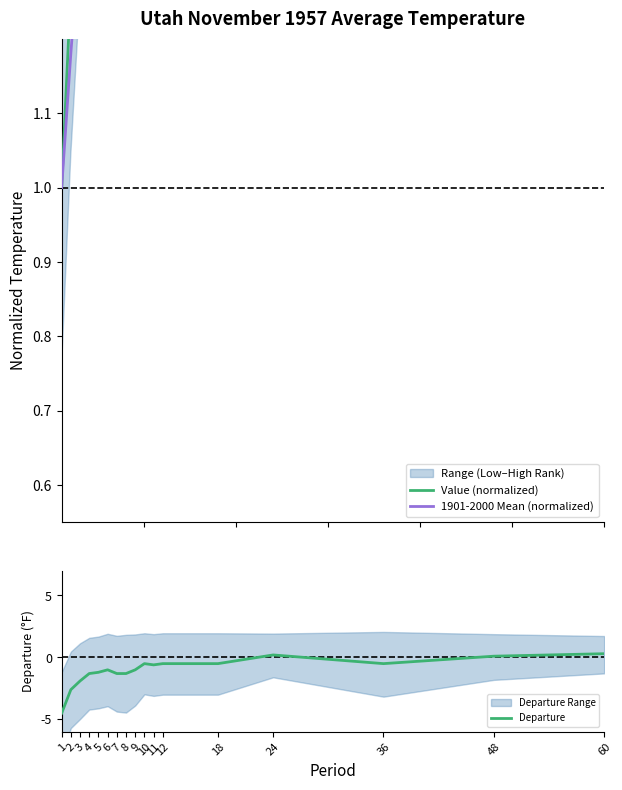

Count the Value (normalized) values in the range 1 to 2.

17